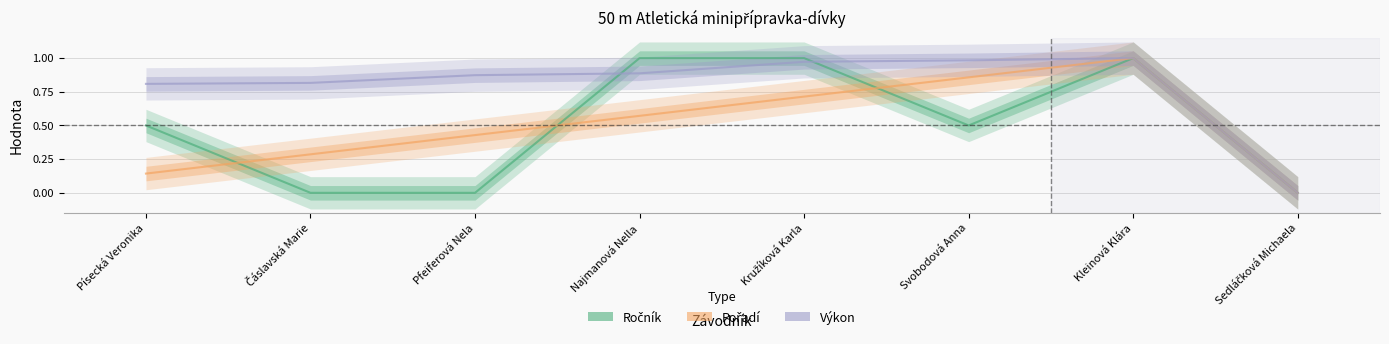

At how many categories does at least one series exceed 0?

7